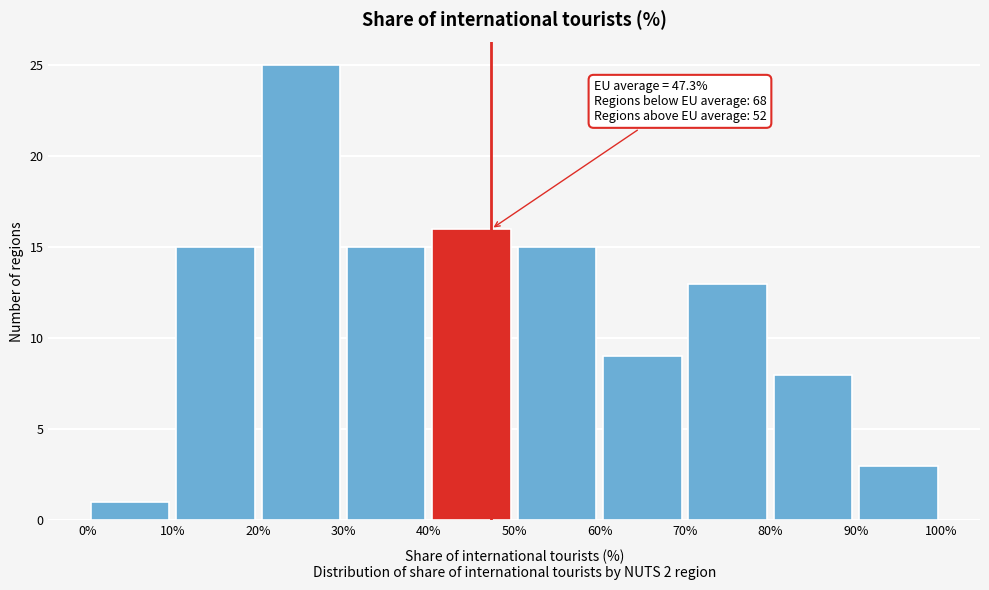

Which range on the x-axis has the tallest bar?

20% to 30%